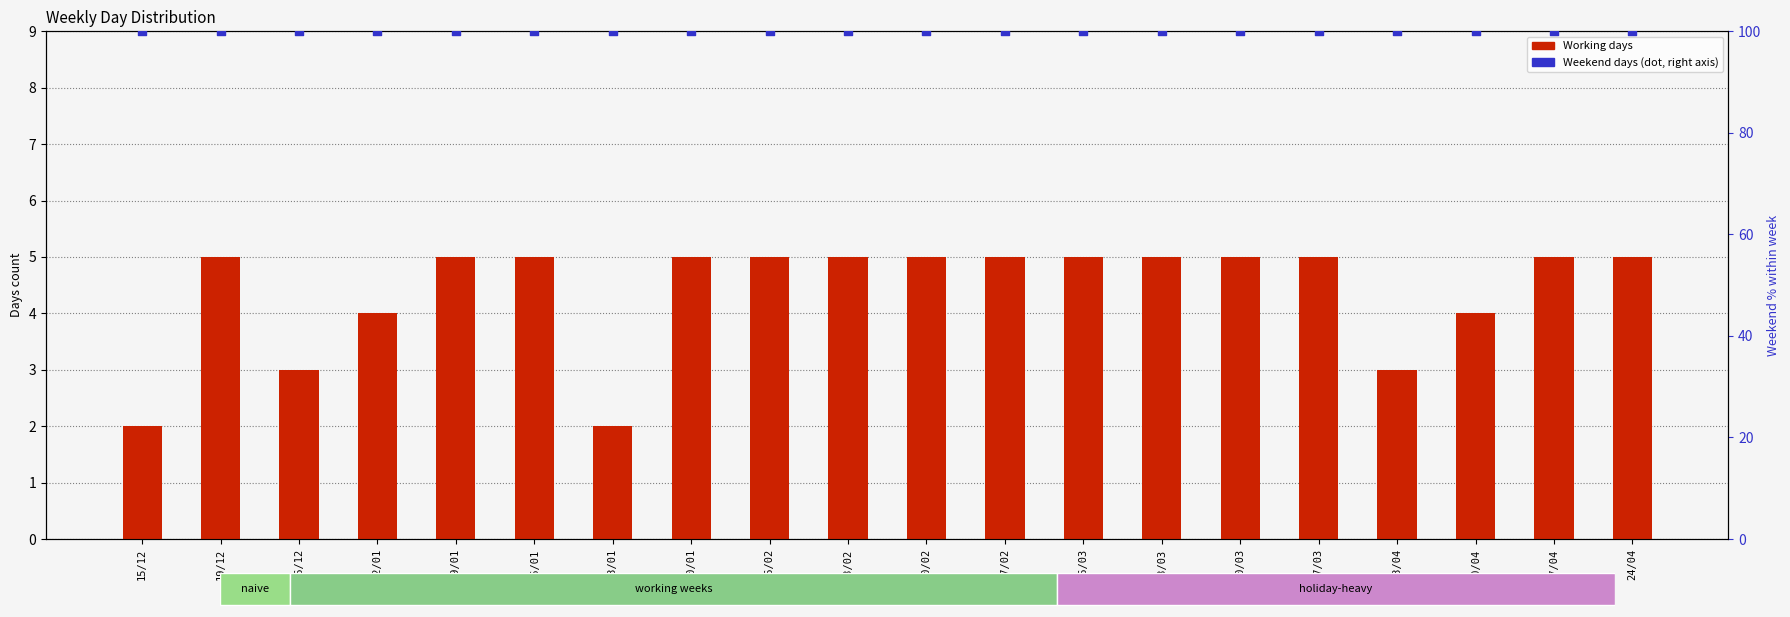

What is the total value across all series at 23/01?

102